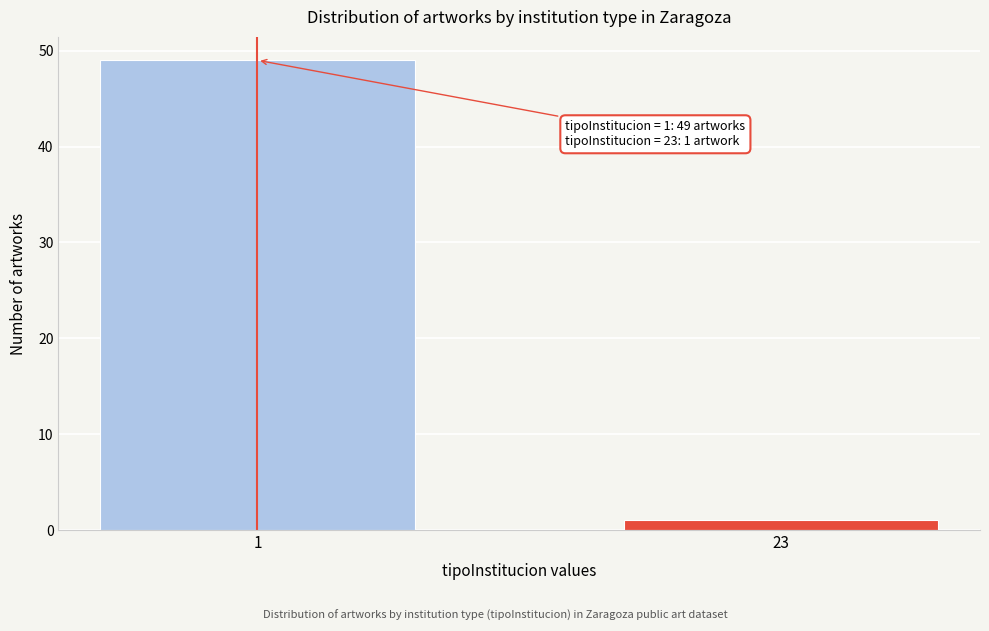

Reading right to left, what are all the values shown in this chart?

23=1	1=49